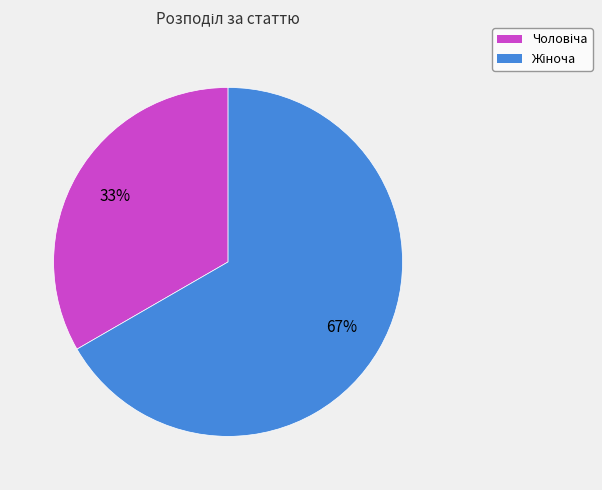

Is there a majority slice in this chart?

Yes